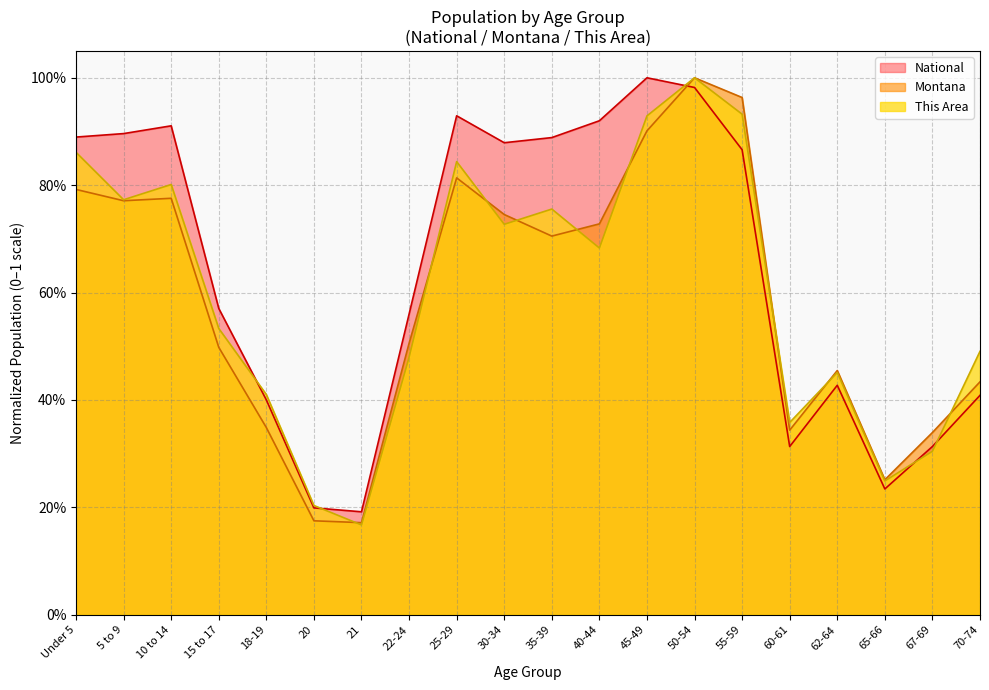

What is the difference between the National values at 22-24 and 25-29?

0.4